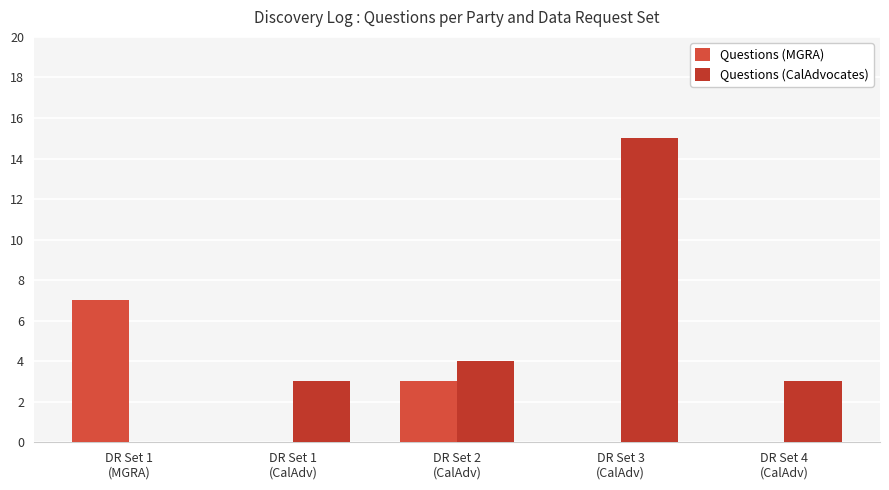

Reading left to right, list all the values displayed in this chart.

Questions (MGRA): 7	0	3	0	0
Questions (CalAdvocates): 0	3	4	15	3